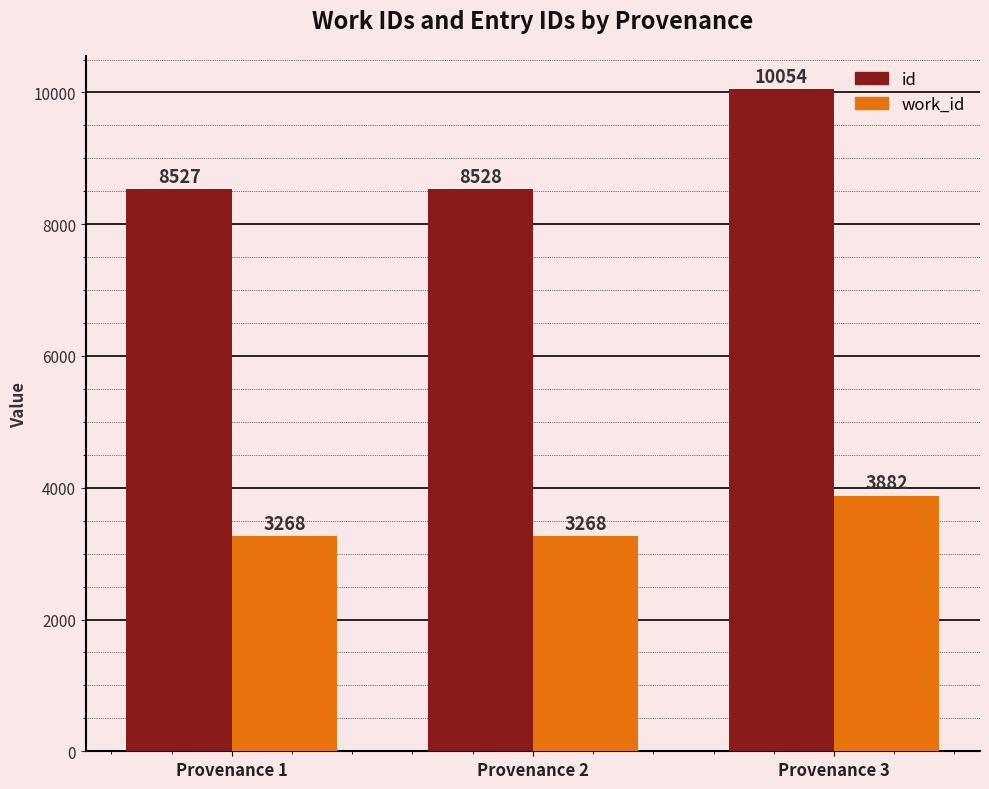

Rank the series at Provenance 2 from lowest to highest value.

work_id, id